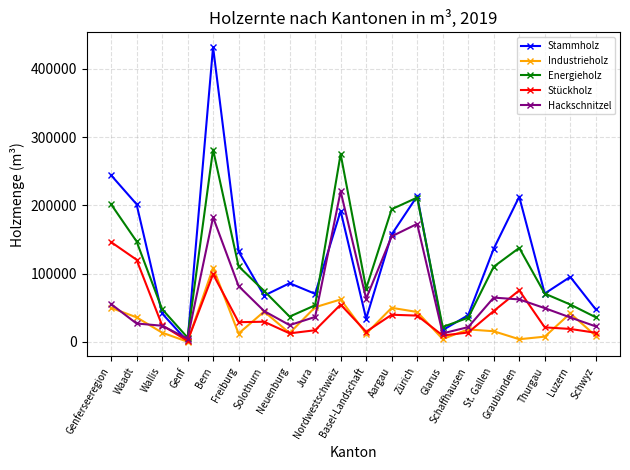

Which category has the highest value across all series?

Bern